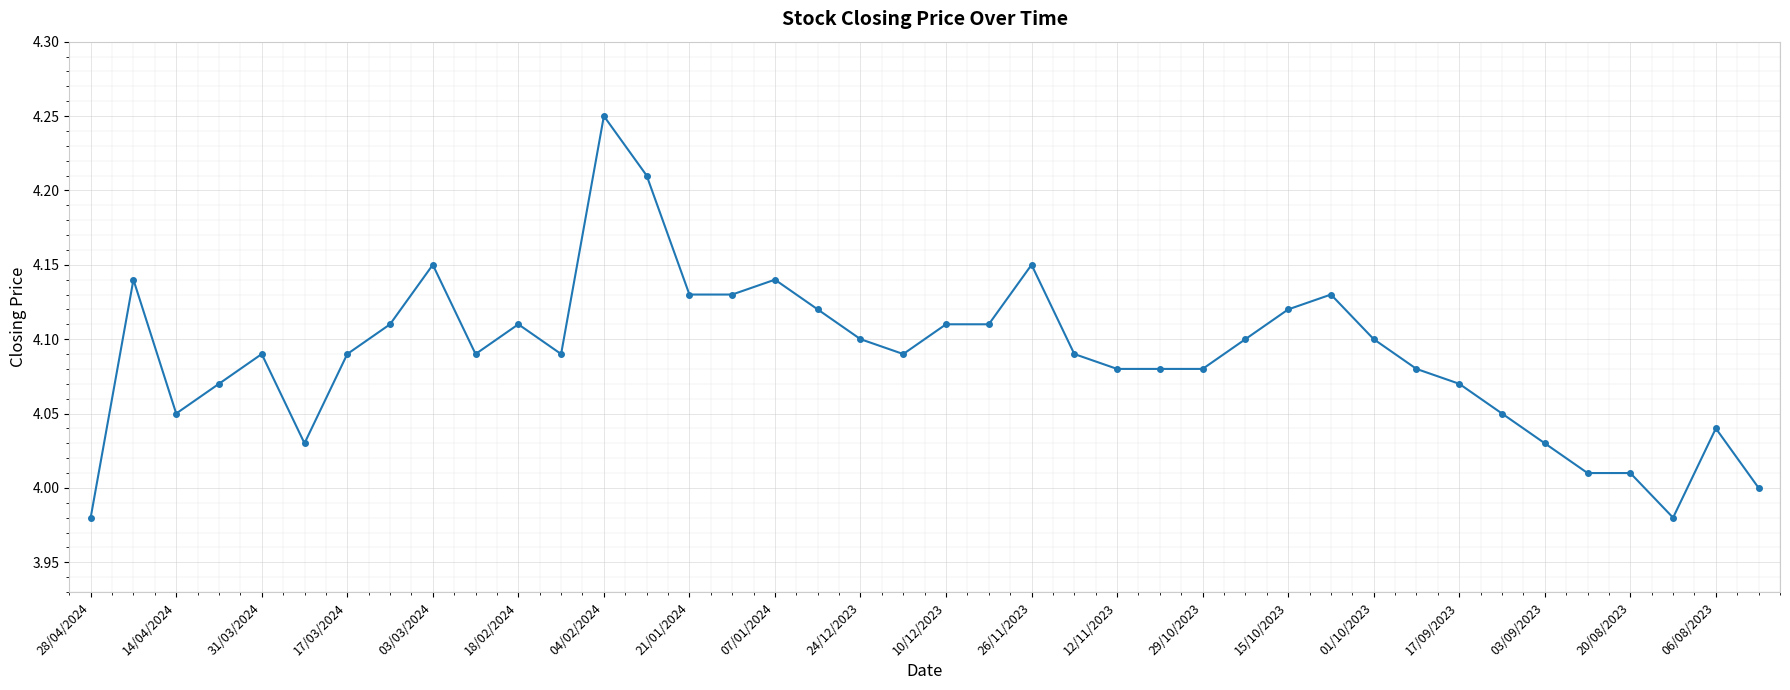

What is the sum of all values?

163.6